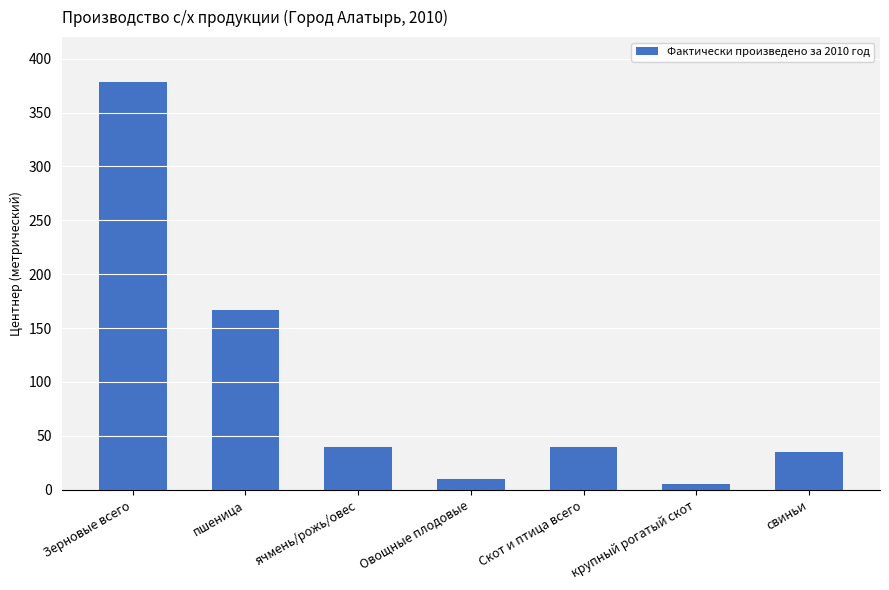

How many bars are there in total?

7